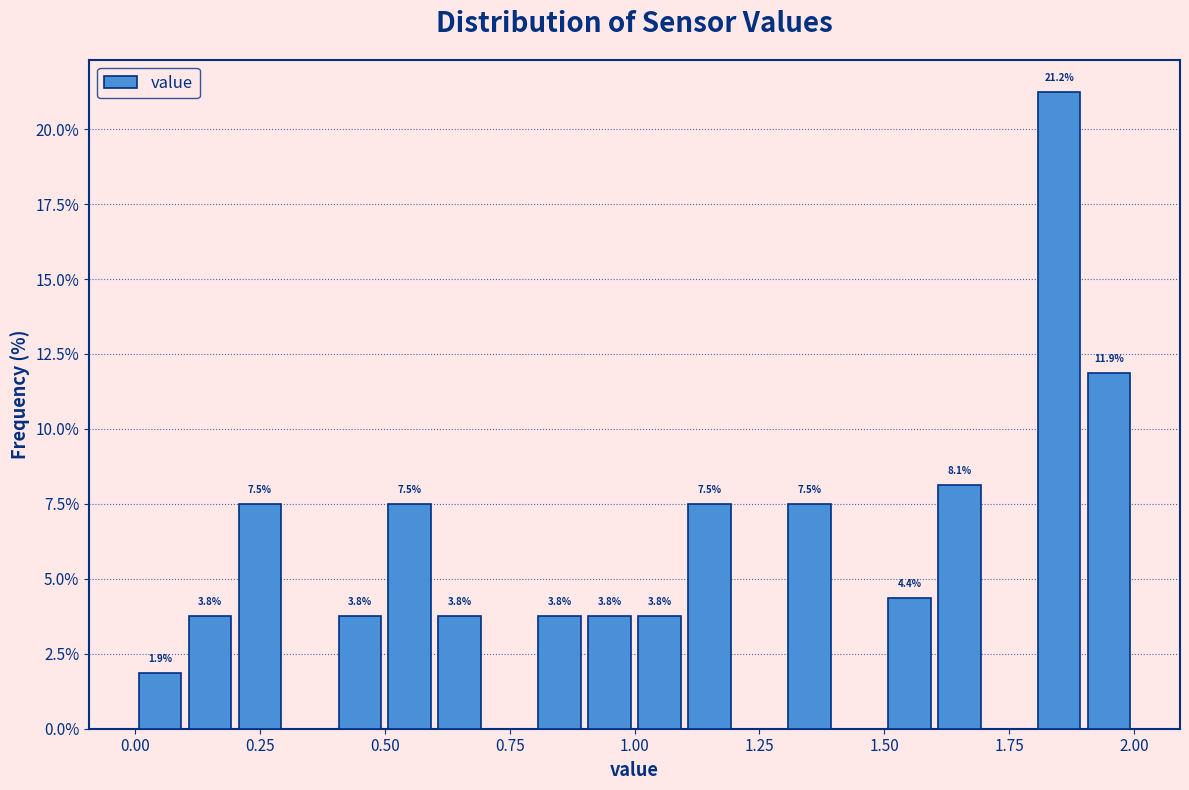

Around what value on the x-axis is the tallest bar? Give the approximate position of its centre, as read against the axis.

1.85